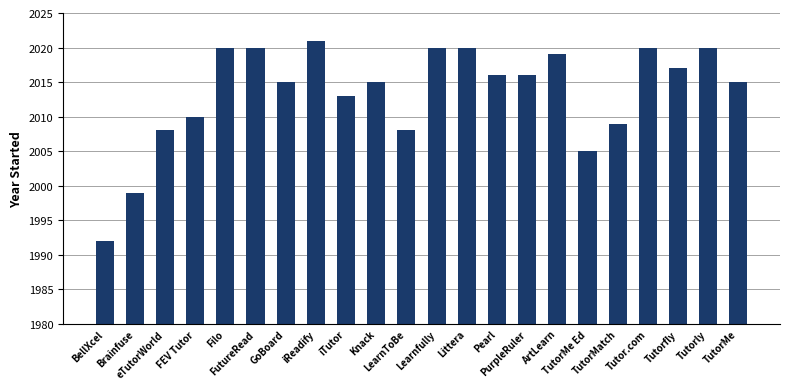

Where does the data first go above 2016?

Filo